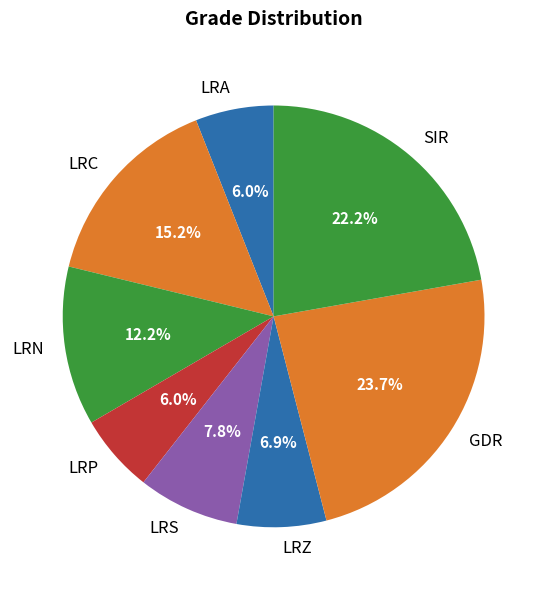

What is the ratio of the value at LRN to the value at LRP?

2.0